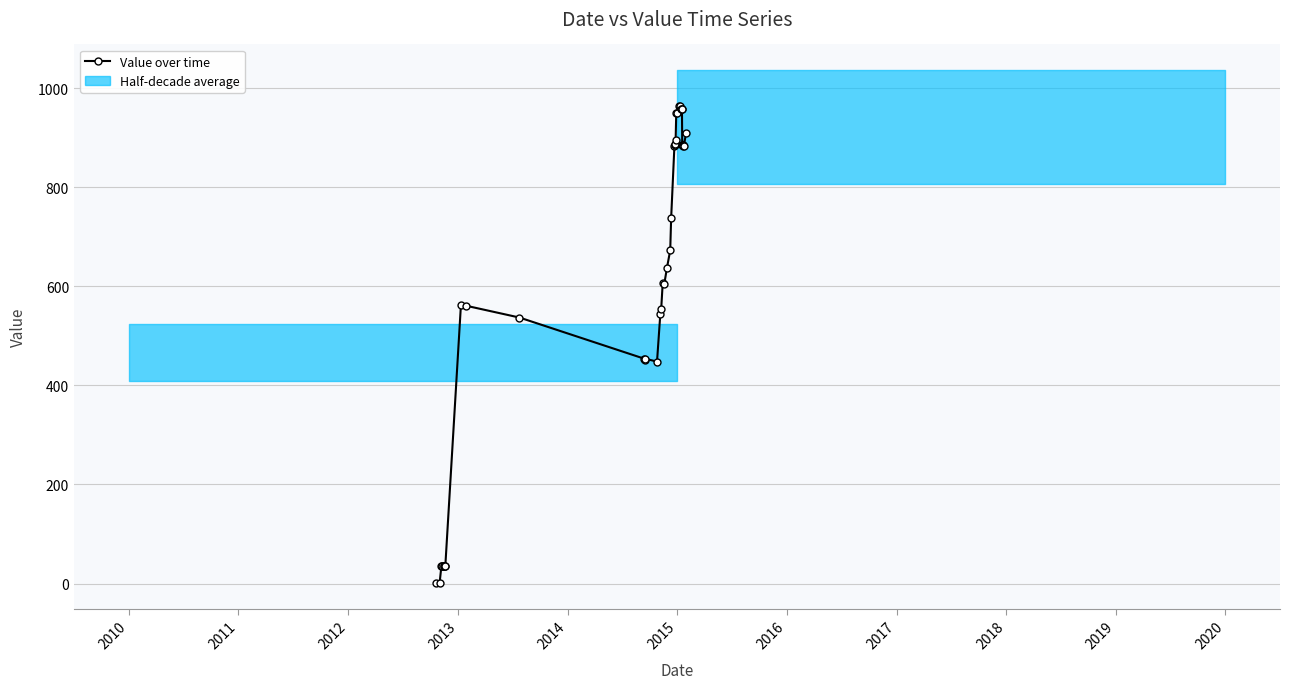

Reading left to right, extract all data points from this chart.

1	1	35	35	35	35	35	35	35	562	561	537	454	451	454	448	544	555	607	604	637	673	737	884	885	887	895	949	951	964	964	959	959	959	885	885	885	883	883	910